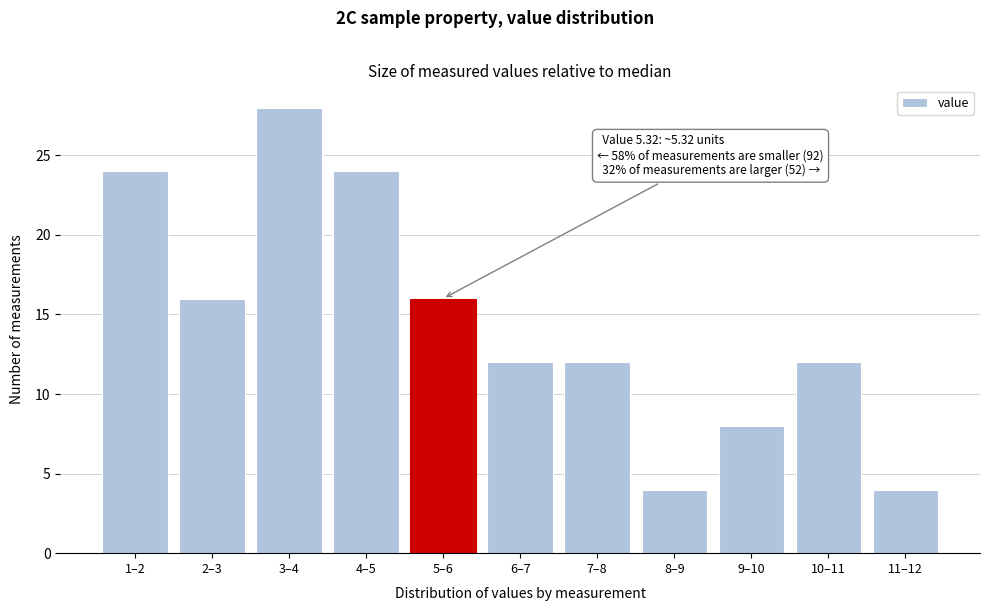

Reading left to right, list all the values displayed in this chart.

1–2=24	2–3=16	3–4=28	4–5=24	5–6=16	6–7=12	7–8=12	8–9=4	9–10=8	10–11=12	11–12=4